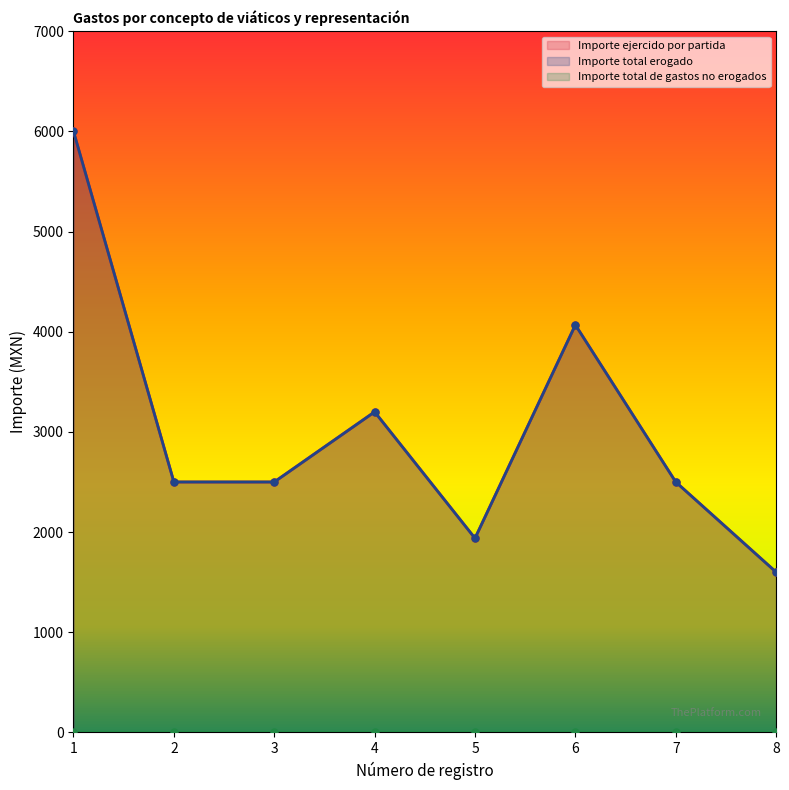

Between 2 and 3, which is larger?

2